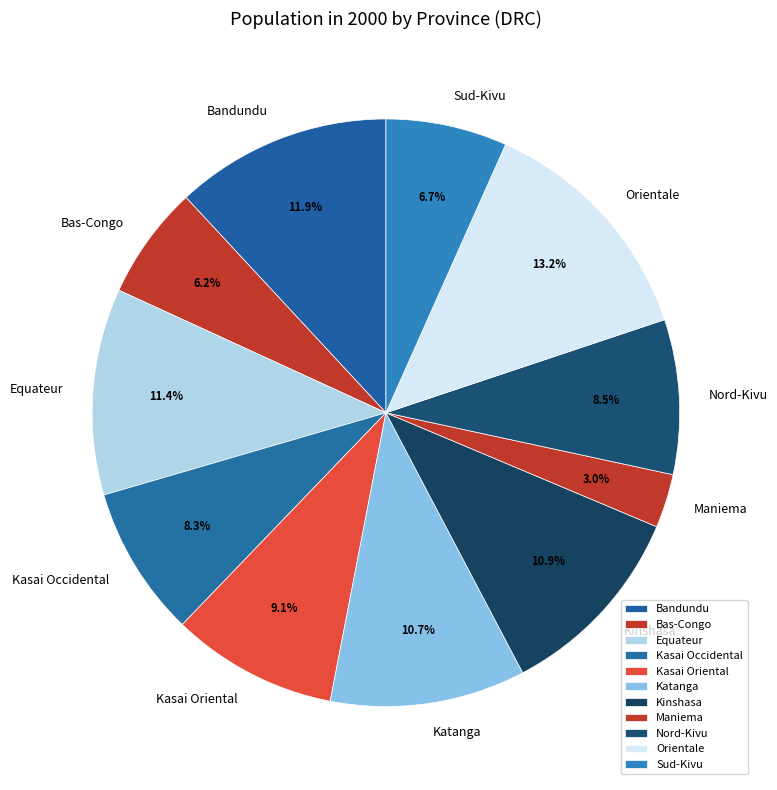

To the nearest percent, what portion does Maniema represent?

3%